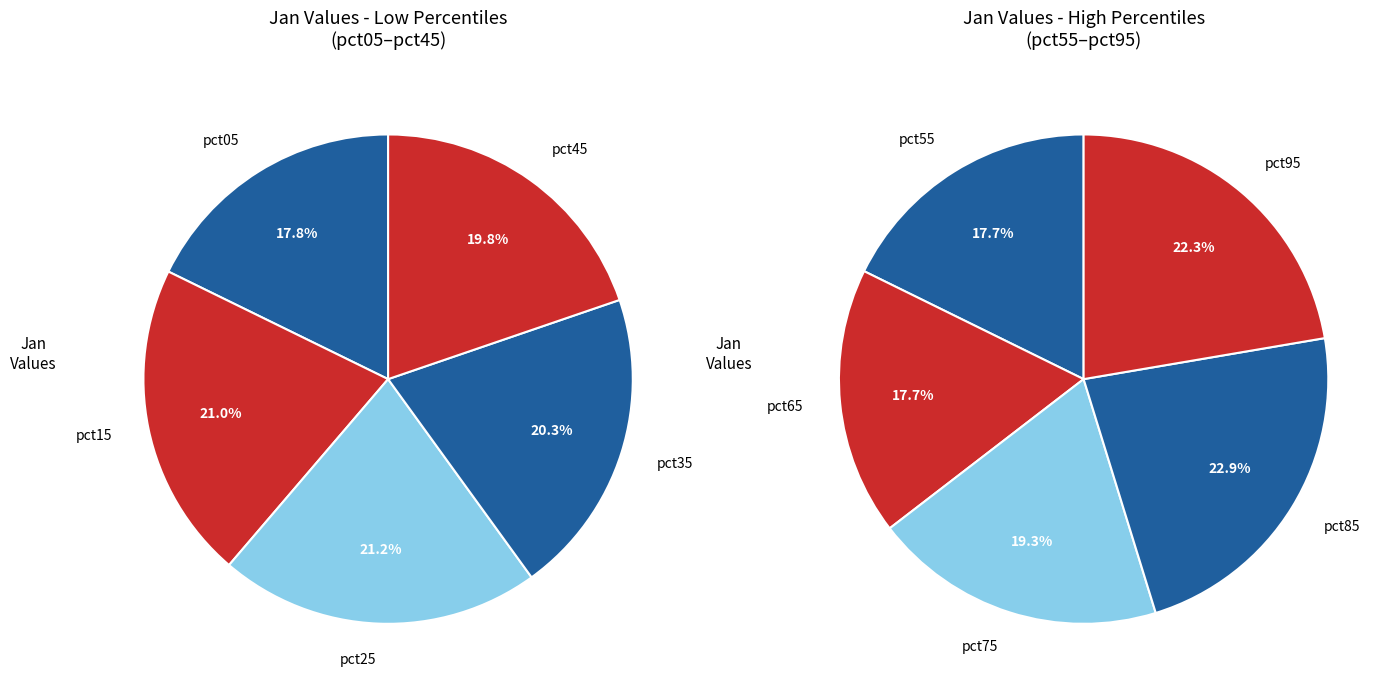

True or false: pct65 accounts for 1% of the total.

False